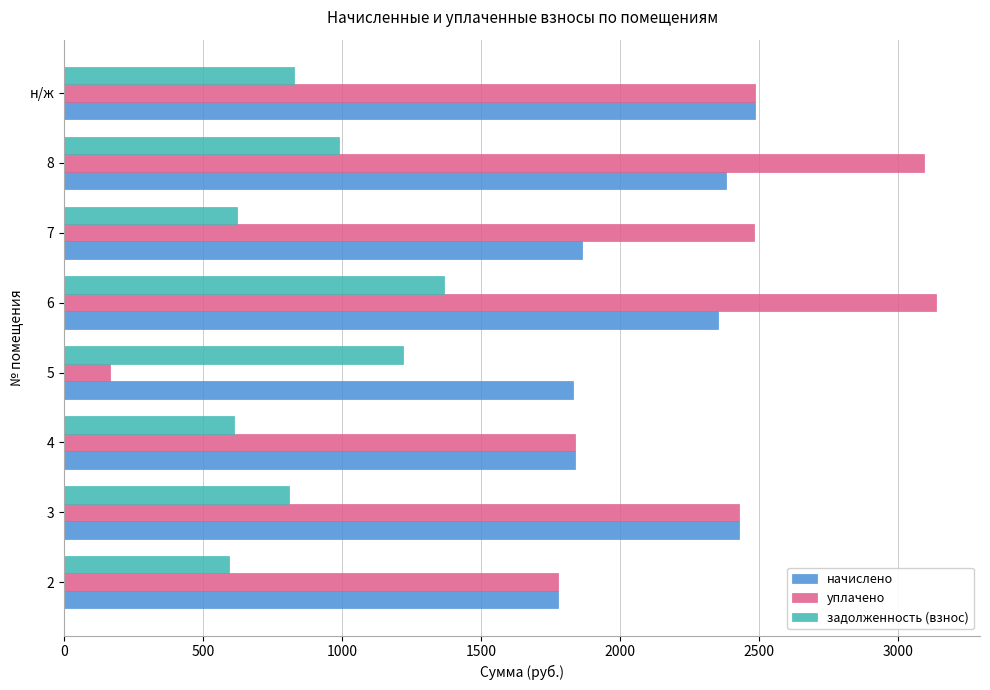

Which series has the widest spread of values?

уплачено